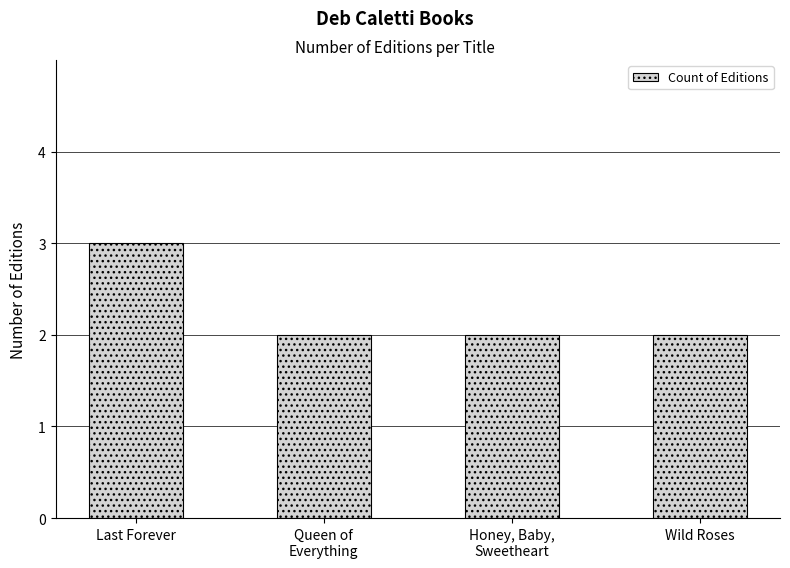

Reading left to right, transcribe all the data shown in this chart.

Last Forever=3	Queen of
Everything=2	Honey, Baby,
Sweetheart=2	Wild Roses=2